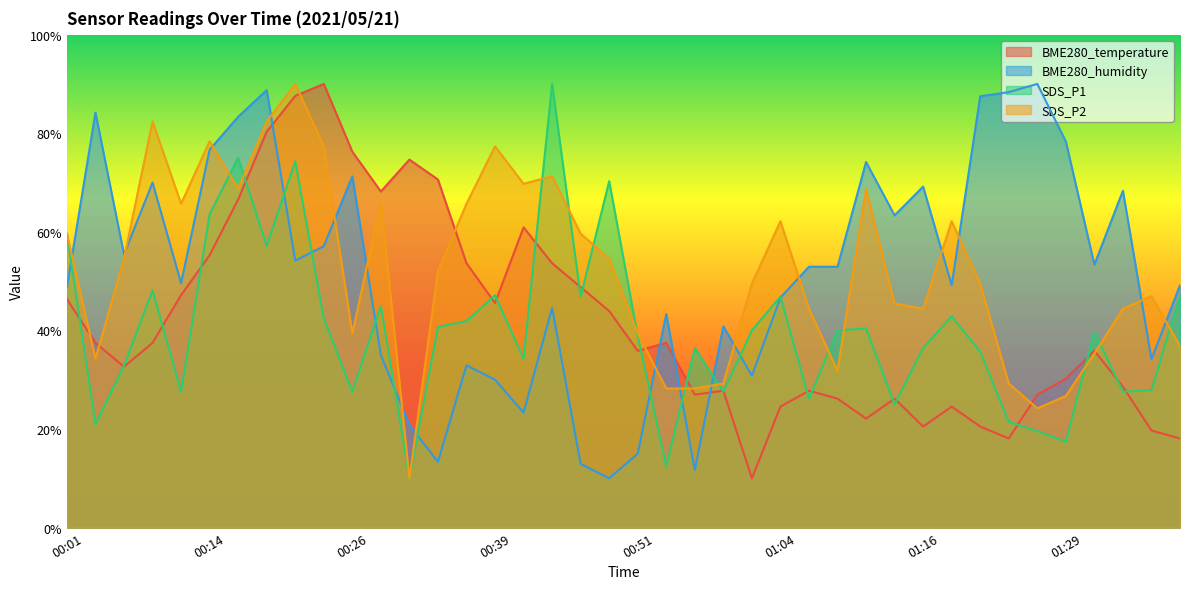

Reading right to left, what are all the values shown in this chart?

BME280_temperature: 01:39=18.1	01:36=19.7	01:34=28.6	01:31=35.9	01:29=30.2	01:26=27.0	01:24=18.1	01:21=20.5	01:19=24.5	01:16=20.5	01:14=26.2	01:11=22.1	01:08=26.2	01:06=27.8	01:04=24.5	01:01=10.0	00:59=27.8	00:56=27.0	00:54=37.5	00:51=35.9	00:49=43.9	00:46=48.8	00:44=53.6	00:41=60.9	00:39=45.6	00:36=53.6	00:34=70.6	00:31=74.6	00:29=68.2	00:26=76.3	00:24=90.0	00:21=87.6	00:19=80.3	00:16=66.6	00:14=55.3	00:11=47.2	00:09=37.5	00:06=32.6	00:04=37.5	00:01=46.4
BME280_humidity: 01:39=49.2	01:36=34.2	01:34=68.3	01:31=53.3	01:29=78.3	01:26=90.0	01:24=88.3	01:21=87.5	01:19=49.2	01:16=69.2	01:14=63.3	01:11=74.2	01:08=52.9	01:06=52.9	01:04=46.7	01:01=30.8	00:59=40.8	00:56=11.7	00:54=43.3	00:51=15.0	00:49=10.0	00:46=12.9	00:44=44.6	00:41=23.3	00:39=30.0	00:36=32.9	00:34=13.3	00:31=20.8	00:29=35.0	00:26=71.2	00:24=57.1	00:21=54.2	00:19=88.7	00:16=83.3	00:14=76.7	00:11=49.6	00:09=70.0	00:06=55.4	00:04=84.2	00:01=48.8
SDS_P1: 01:39=47.1	01:36=27.9	01:34=27.6	01:31=39.7	01:29=17.4	01:26=19.6	01:24=21.4	01:21=35.7	01:19=42.9	01:16=36.4	01:14=25.0	01:11=40.4	01:08=40.0	01:06=26.1	01:04=46.9	01:01=40.0	00:59=27.6	00:56=36.4	00:54=12.4	00:51=38.9	00:49=70.3	00:46=46.9	00:44=90.0	00:41=34.3	00:39=47.1	00:36=41.9	00:34=40.7	00:31=10.0	00:29=45.0	00:26=27.6	00:24=42.4	00:21=74.3	00:19=57.1	00:16=75.0	00:14=63.6	00:11=27.6	00:09=48.1	00:06=32.9	00:04=21.0	00:01=59.6
SDS_P2: 01:39=36.8	01:36=47.0	01:34=44.4	01:31=35.3	01:29=26.7	01:26=24.2	01:24=29.2	01:21=49.5	01:19=62.2	01:16=44.4	01:14=45.4	01:11=68.7	01:08=31.8	01:06=44.4	01:04=62.2	01:01=49.5	00:59=29.2	00:56=28.2	00:54=28.2	00:51=39.4	00:49=54.6	00:46=59.6	00:44=71.3	00:41=69.7	00:39=77.3	00:36=65.7	00:34=52.0	00:31=10.0	00:29=66.2	00:26=39.4	00:24=77.3	00:21=90.0	00:19=82.4	00:16=68.7	00:14=78.4	00:11=65.7	00:09=82.4	00:06=54.6	00:04=34.3	00:01=59.6